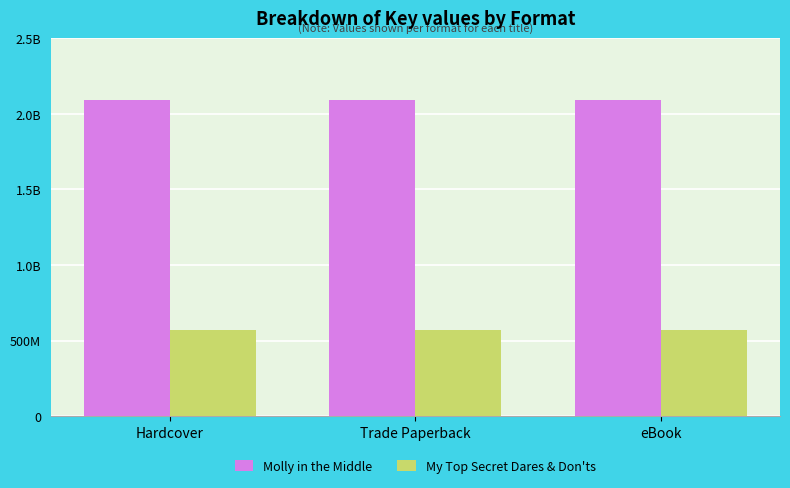

What are all the series names shown in the legend?

Molly in the Middle, My Top Secret Dares & Don'ts